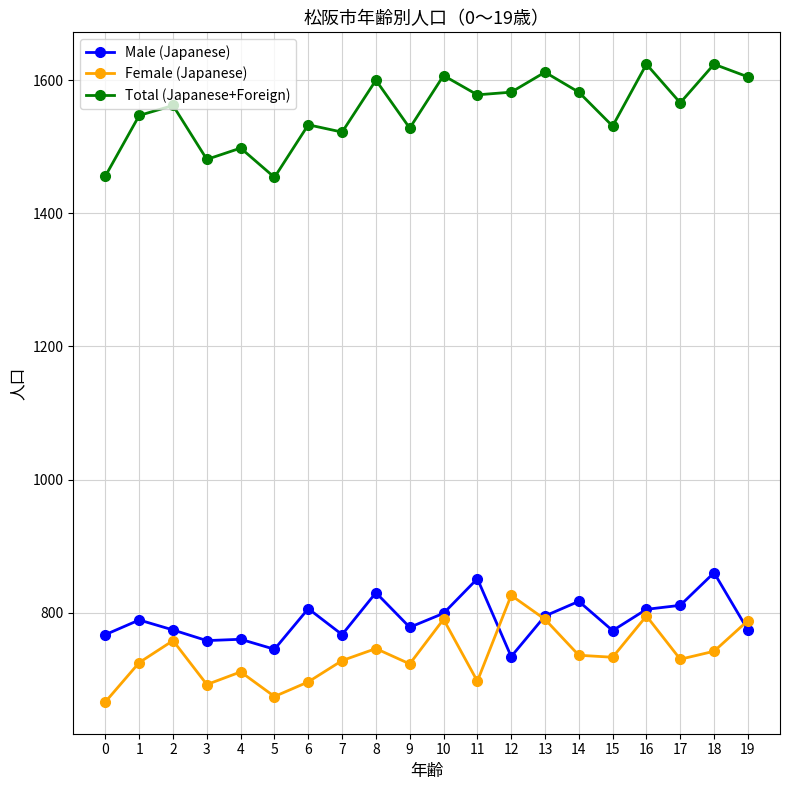

What is the sum of all Female (Japanese) values?

14746